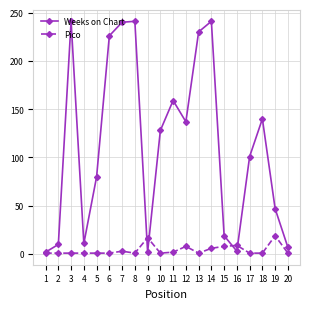

Which series has the widest spread of values?

Weeks on Chart